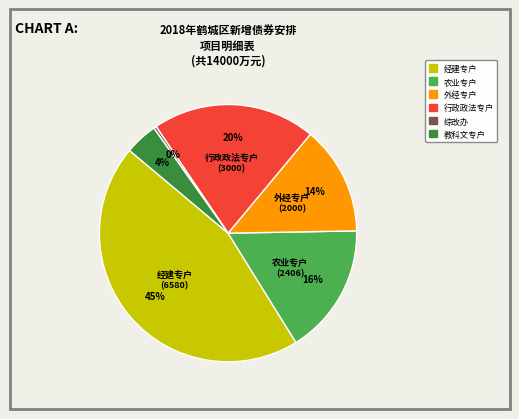

Which has a higher value, 农业专户 or 综改办?

农业专户